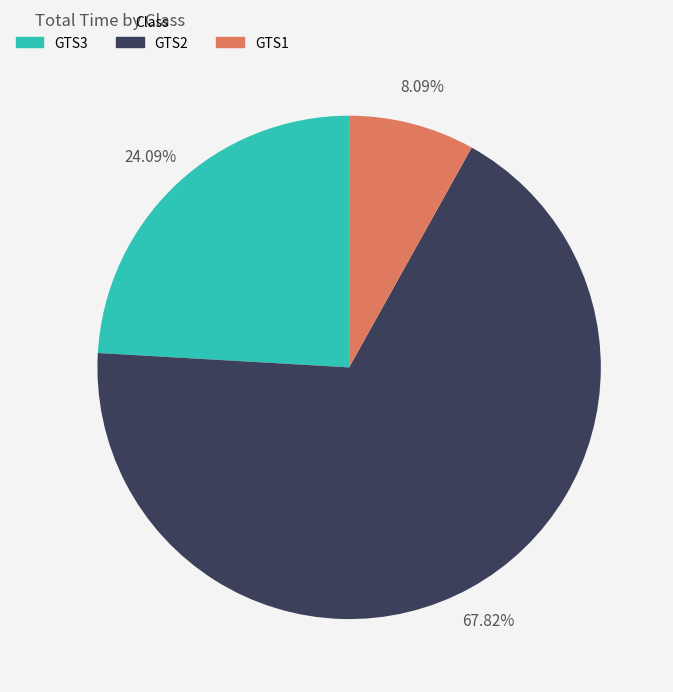

Is there a majority slice in this chart?

Yes